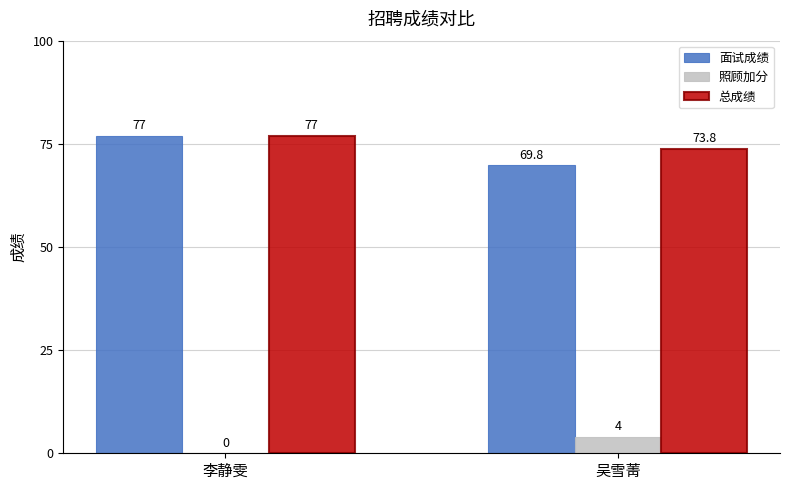

Read the 面试成绩 value at 李静雯.

77.0